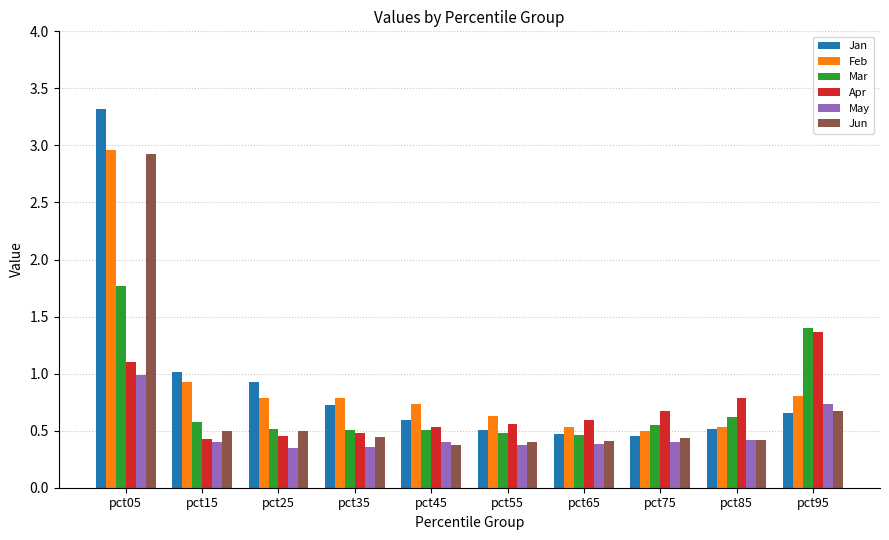

At which category is the sum across all series the highest?

pct05